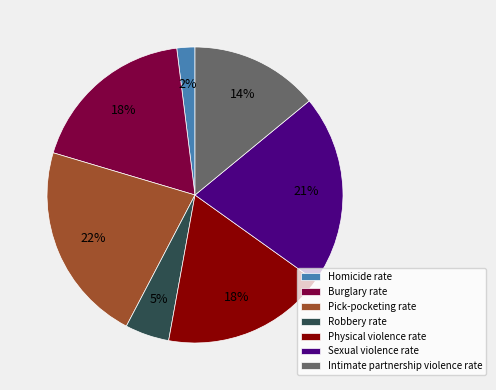

Which has a higher value, Intimate partnership violence rate or Homicide rate?

Intimate partnership violence rate